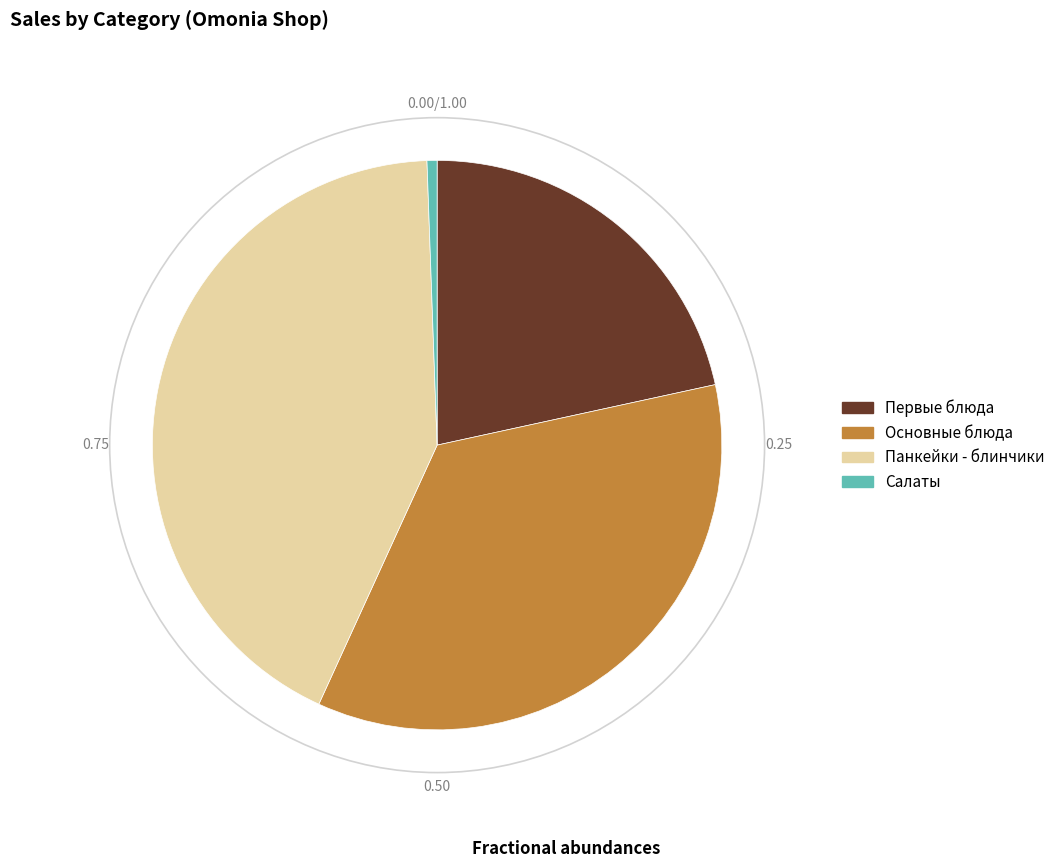

Which slice is the smallest?

Салаты